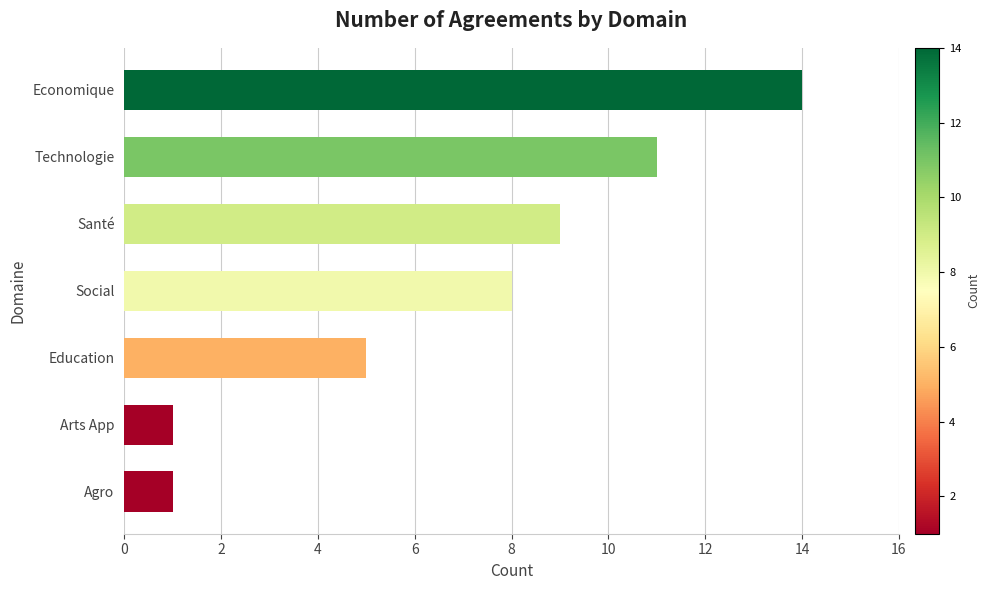

The chart shows a value of 8 at Economique. True or false?

False